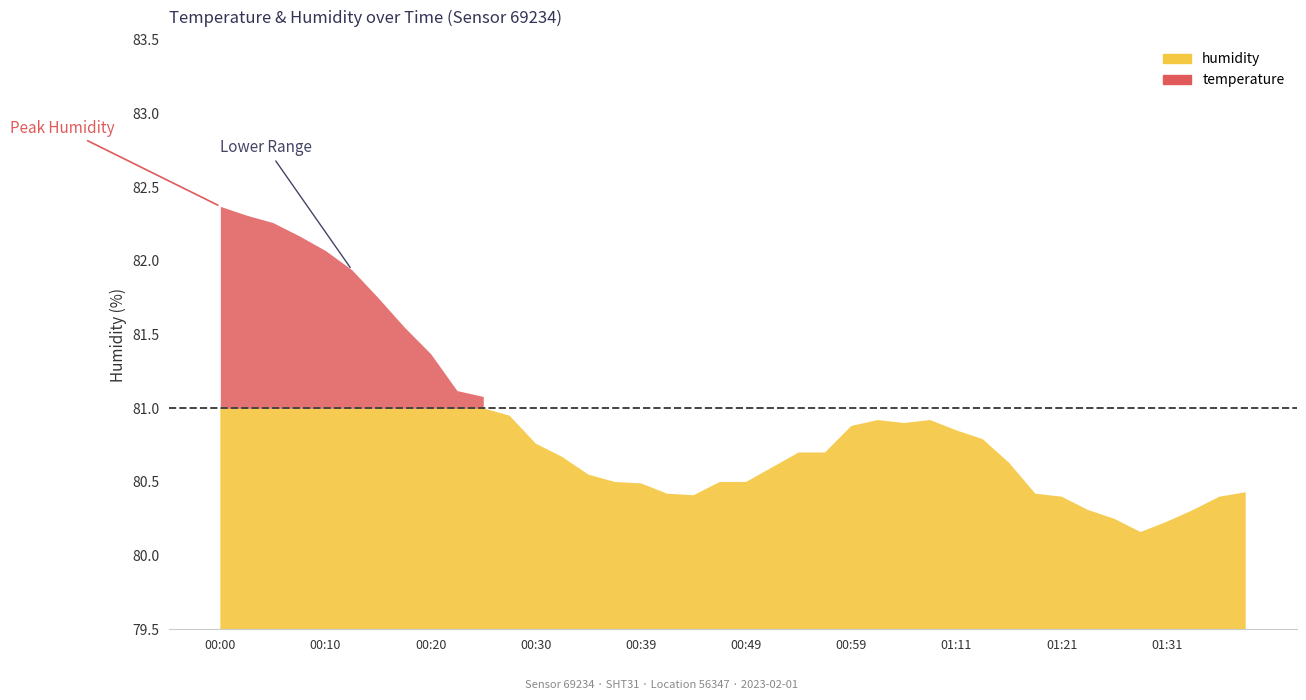

The temperature series shows 3.5 at 00:59. True or false?

True